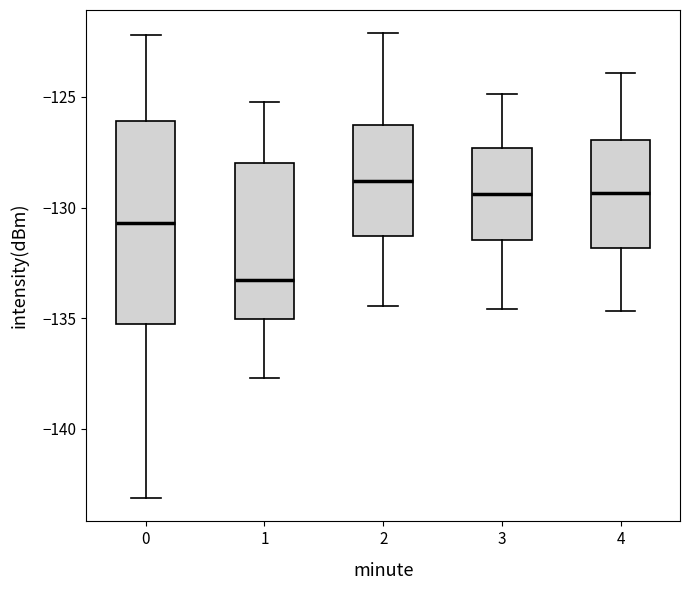

Reading left to right, read every box against the y-axis: the position of its median line, the range the box covers, and the ends of its whiskers. The values are not printed on the chart, so give them approximately, as read against the axis.

0: median -130.5, box -135.0 to -126.0, whiskers -143.0 to -122.0
1: median -133.5, box -135.0 to -128.0, whiskers -137.5 to -125.0
2: median -129.0, box -131.5 to -126.5, whiskers -134.5 to -122.0
3: median -129.5, box -131.5 to -127.5, whiskers -134.5 to -125.0
4: median -129.5, box -132.0 to -127.0, whiskers -134.5 to -124.0